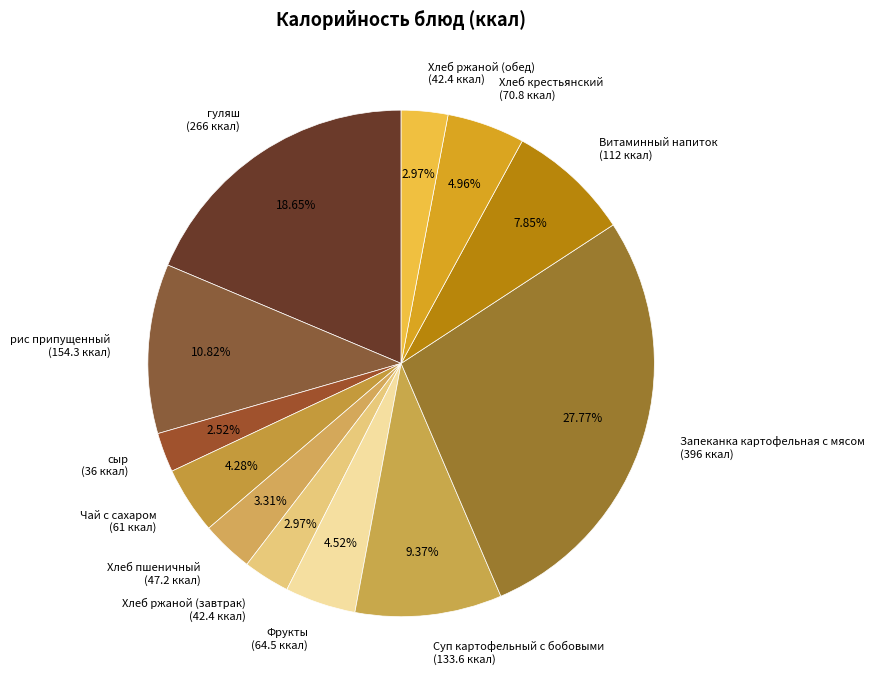

What percentage do Запеканка картофельная с мясом and Хлеб пшеничный together represent?

31.1%